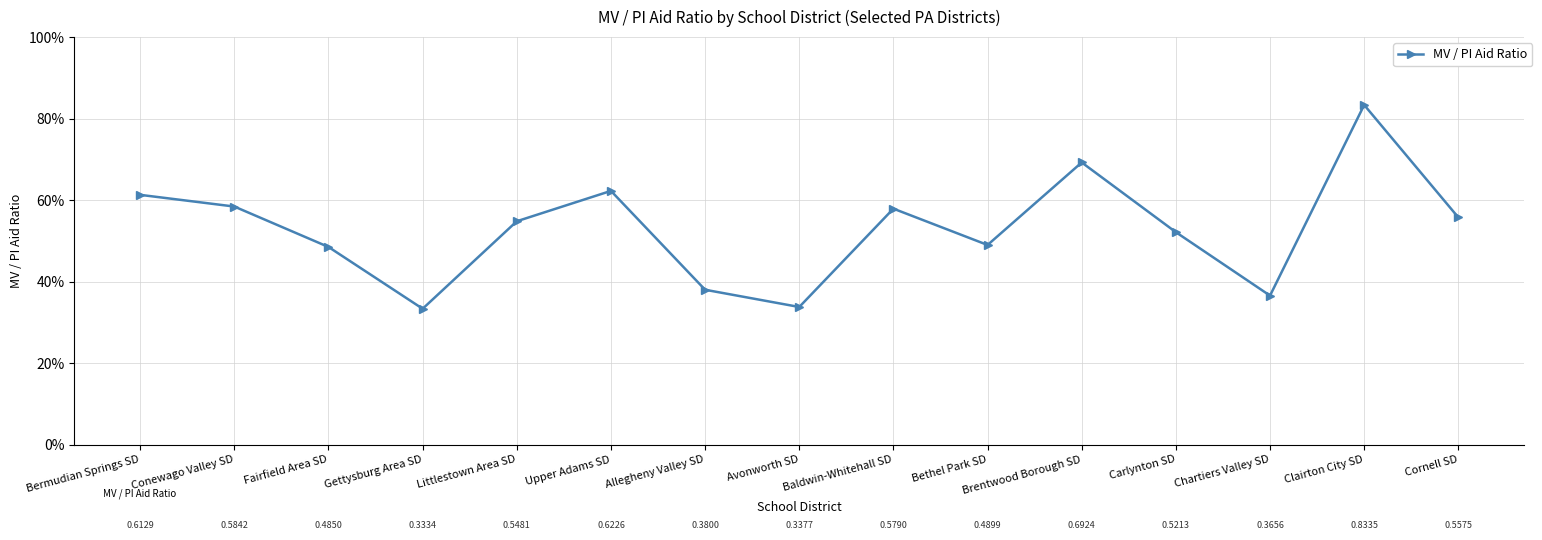

What is the label of the 10th point from the right?

Upper Adams SD